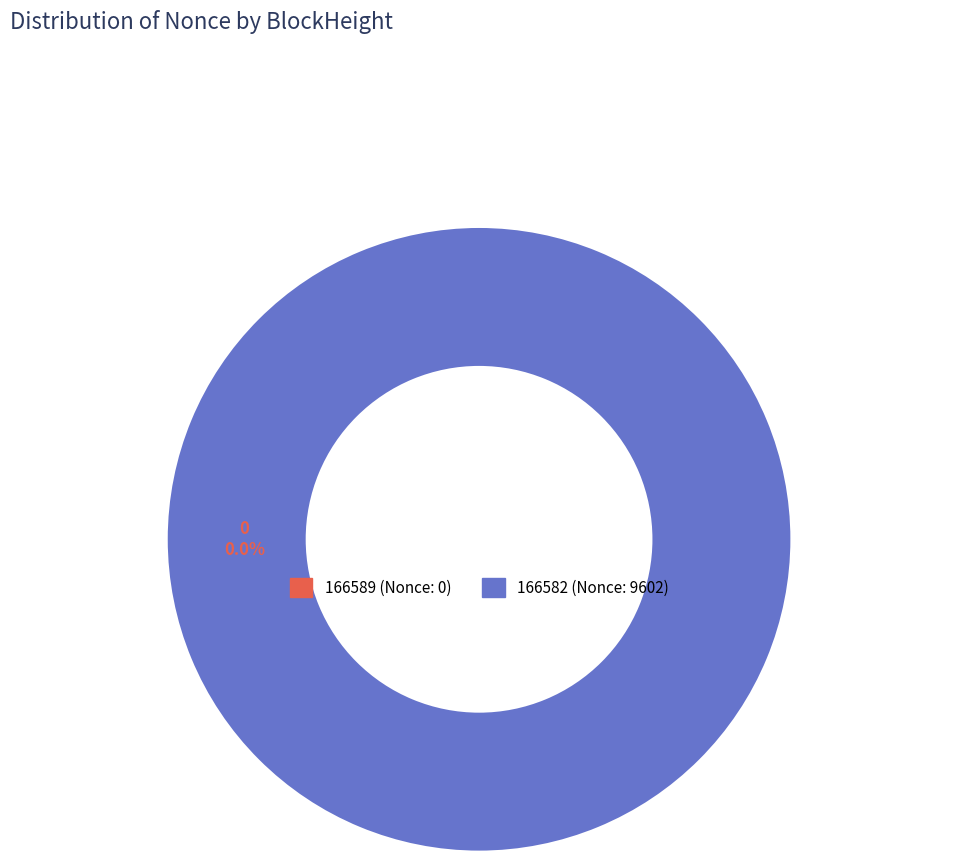

Does 166589 account for over 50% of the chart?

No